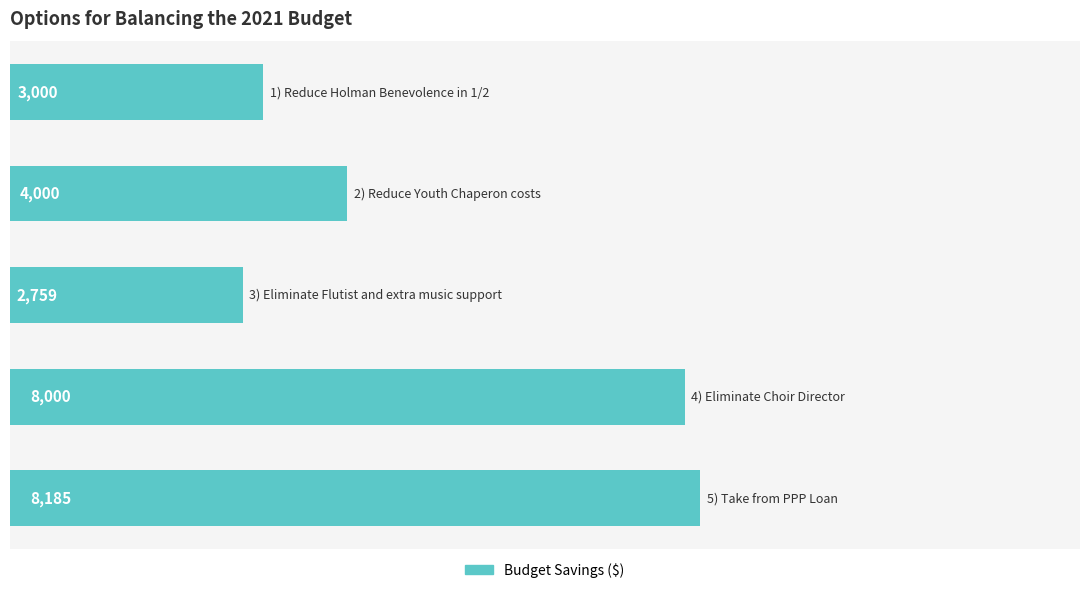

What is the average value?

5189